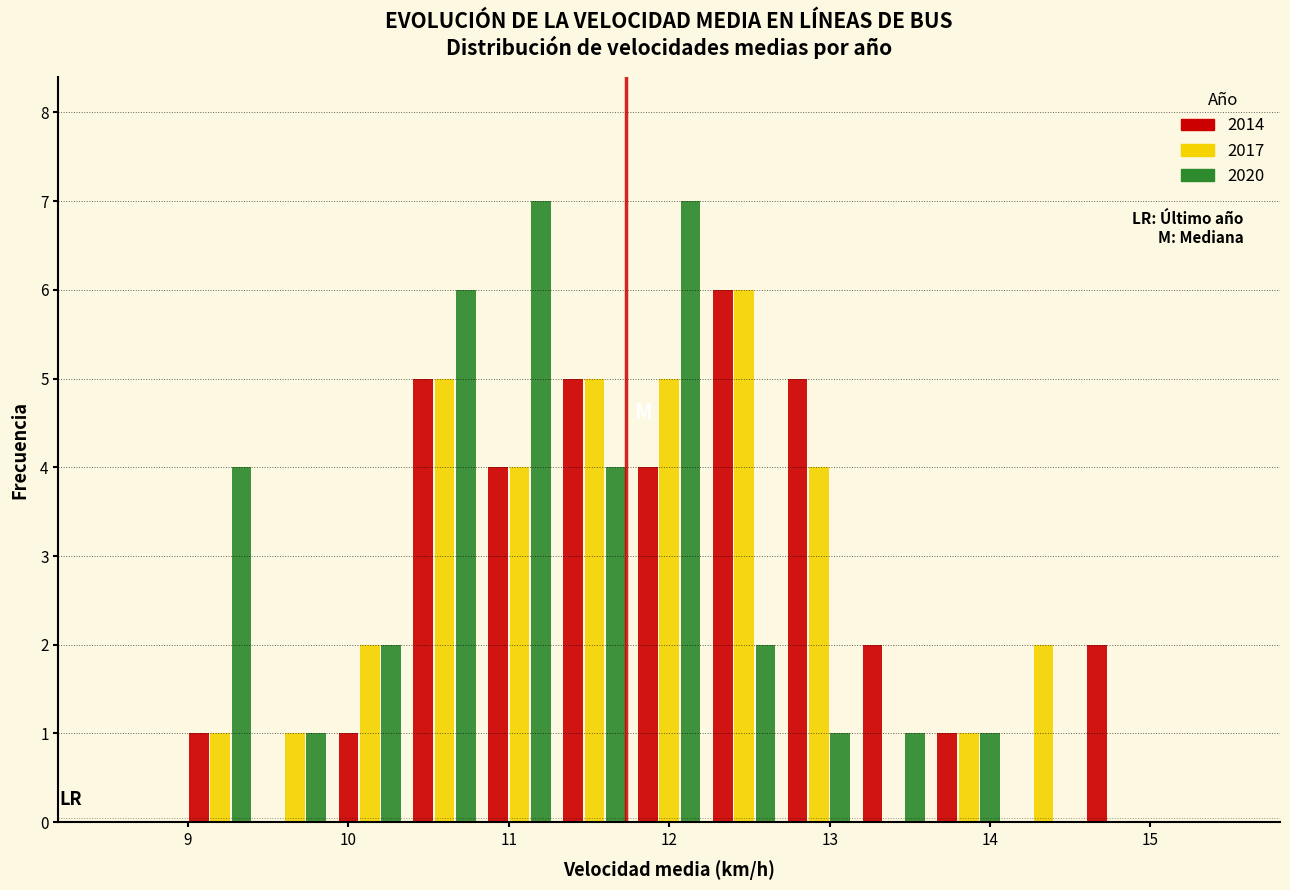

In the 2017 series, which range on the x-axis has the tallest bar?

12.2 to 12.7